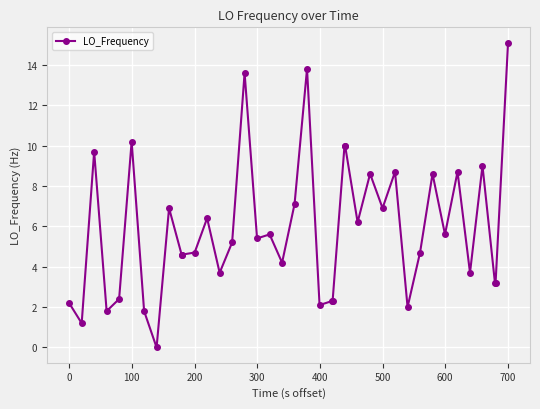

What is the value of the 28th point from the left?

8.6